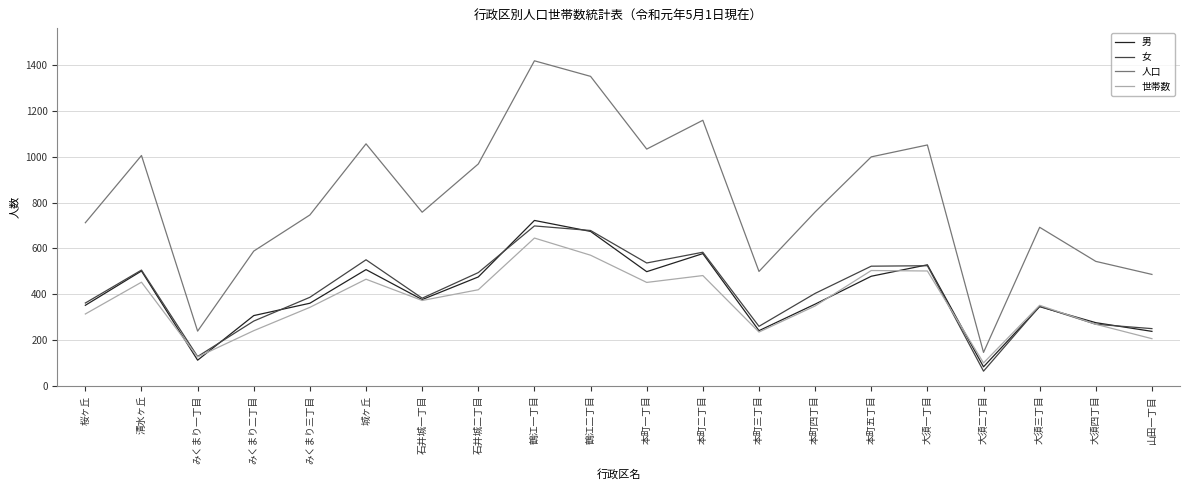

What is the approximate value of 男 at 本町四丁目?

356